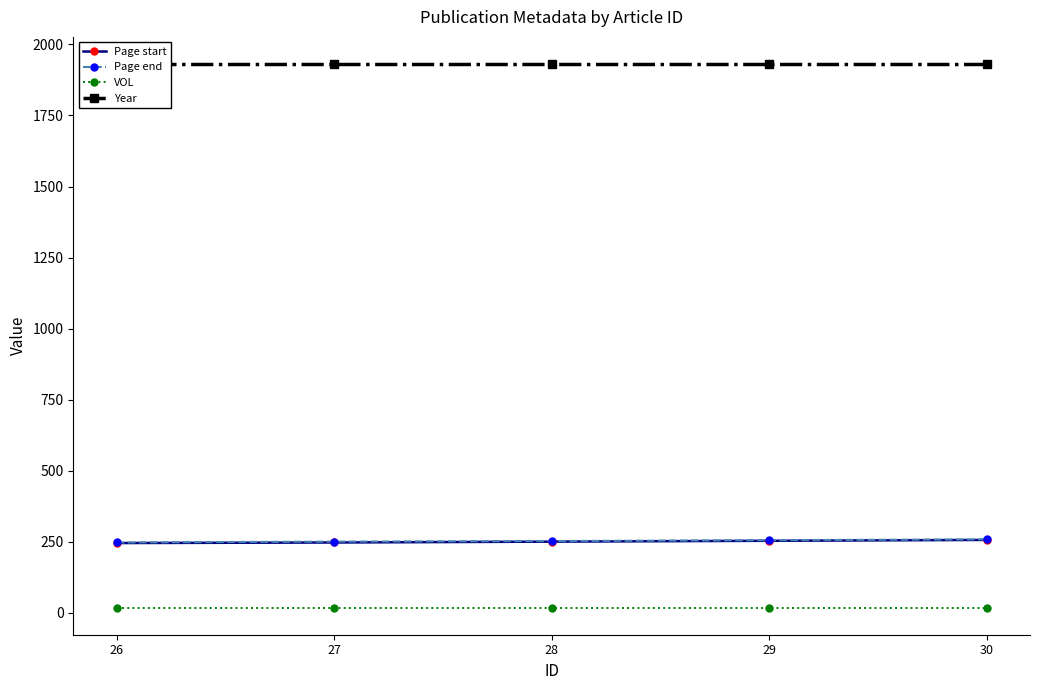

Which series has the largest total across all categories?

Year